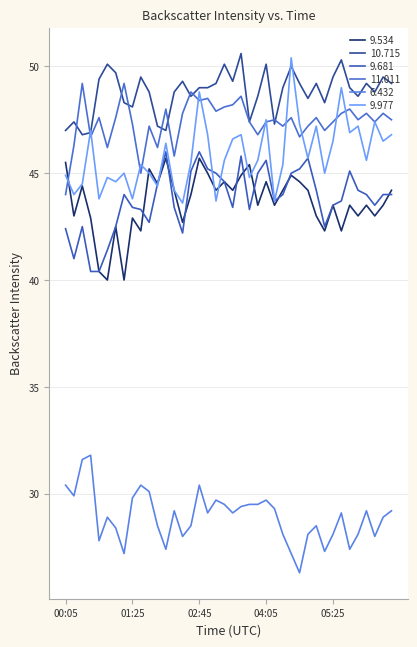

Reading left to right, extract all data points from this chart.

9.534: 45.5	43.0	44.4	42.9	40.4	40.0	42.5	40.0	42.9	42.3	45.2	44.5	45.7	44.2	42.7	44.0	45.7	45.0	44.2	44.6	44.2	44.9	45.4	43.5	44.6	43.5	44.2	44.9	44.6	44.2	43.0	42.3	43.5	42.3	43.5	43.0	43.5	43.0	43.5	44.2
10.715: 47.0	47.4	46.8	46.9	49.4	50.1	49.7	48.3	48.1	49.5	48.8	47.2	47.0	48.8	49.3	48.6	49.0	49.0	49.2	50.1	49.3	50.6	47.4	48.6	50.1	47.3	49.0	50.0	49.2	48.5	49.2	48.3	49.5	50.3	49.0	48.6	49.2	48.8	49.5	49.2
9.681: 42.4	41.0	42.5	40.4	40.4	41.4	42.5	44.0	43.4	43.3	42.7	44.5	46.0	43.4	42.2	45.1	46.0	45.2	45.0	44.6	43.4	45.8	43.3	45.0	45.6	43.7	44.0	45.0	45.2	45.7	44.2	42.5	43.5	43.7	45.1	44.2	44.0	43.5	44.0	44.0
11.011: 44.0	46.3	49.2	46.7	47.6	46.2	47.6	49.2	47.3	45.0	47.2	46.2	48.0	45.8	47.8	48.8	48.4	48.5	47.9	48.1	48.2	48.6	47.4	46.8	47.4	47.5	47.2	47.6	46.7	47.2	47.6	47.0	47.4	47.8	48.0	47.5	47.8	47.4	47.8	47.5
6.432: 30.4	29.9	31.6	31.8	27.8	28.9	28.4	27.2	29.8	30.4	30.1	28.5	27.4	29.2	28.0	28.5	30.4	29.1	29.7	29.5	29.1	29.4	29.5	29.5	29.7	29.3	28.1	27.2	26.3	28.1	28.5	27.3	28.1	29.1	27.4	28.1	29.2	28.0	28.9	29.2
9.977: 44.9	44.0	44.5	47.0	43.8	44.8	44.6	45.0	43.8	45.4	45.0	44.4	46.4	44.2	43.6	45.5	48.8	46.8	43.7	45.6	46.6	46.8	44.8	45.6	47.5	43.7	45.4	50.4	47.3	45.7	47.2	45.0	46.5	49.0	46.9	47.2	45.6	47.4	46.5	46.8